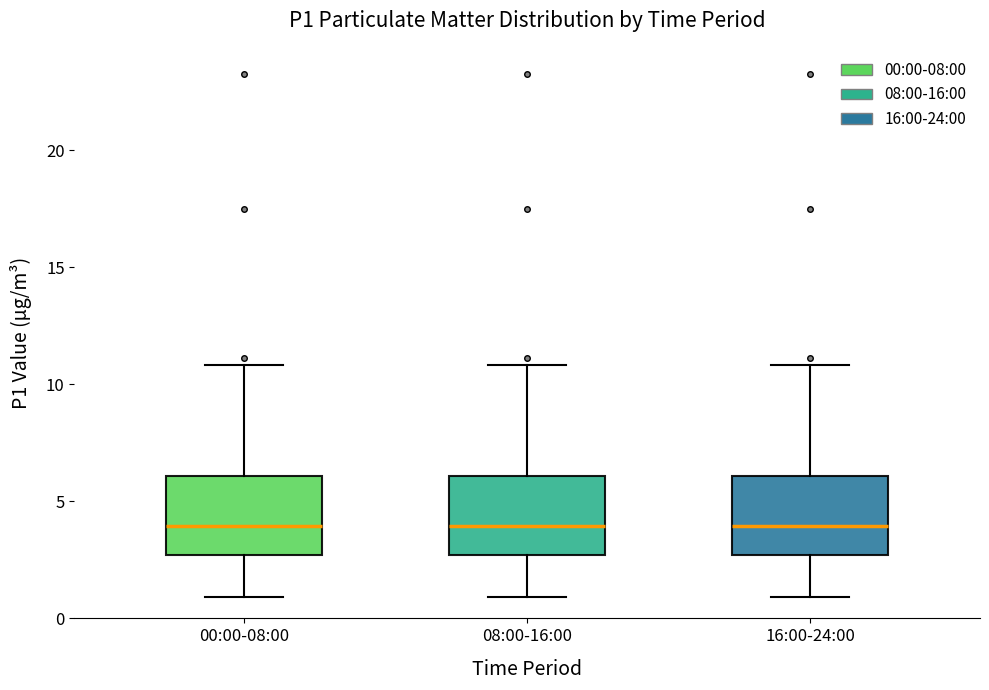

Reading left to right, read every box against the y-axis: the position of its median line, the range the box covers, and the ends of its whiskers. The values are not printed on the chart, so give them approximately, as read against the axis.

00:00-08:00: median 4.0, box 2.5 to 6.0, whiskers 1.0 to 11.0
08:00-16:00: median 4.0, box 2.5 to 6.0, whiskers 1.0 to 11.0
16:00-24:00: median 4.0, box 2.5 to 6.0, whiskers 1.0 to 11.0